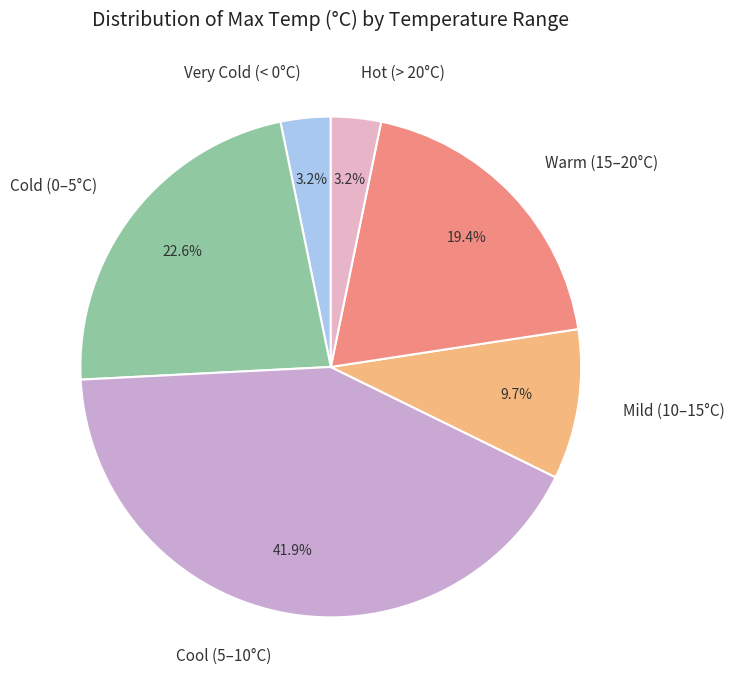

Which slice is the largest?

Cool (5–10°C)